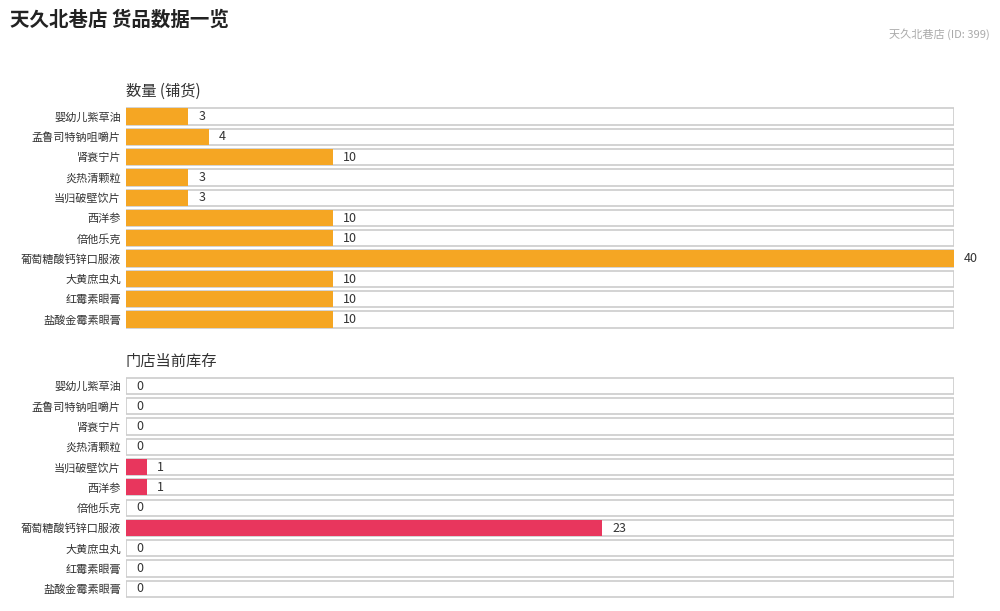

Rank the series by their average value, from highest to lowest.

数量, 门店当前库存